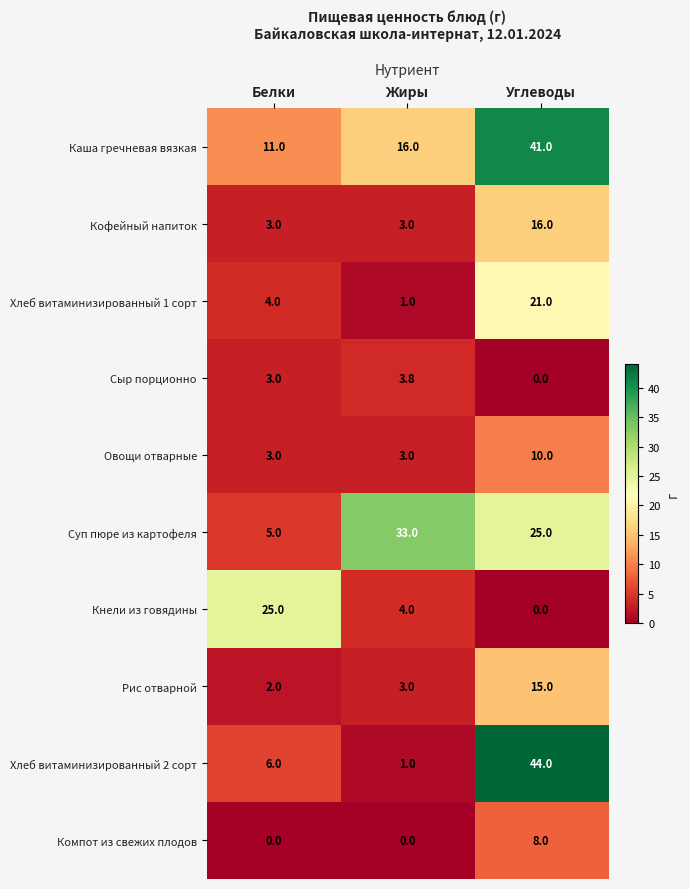

Which series has the largest total across all categories?

Каша гречневая вязкая